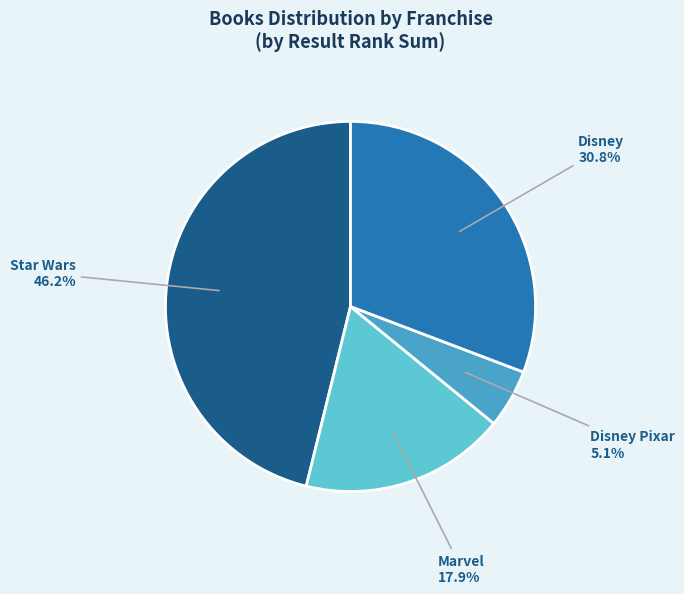

How many slices are in this pie chart?

4